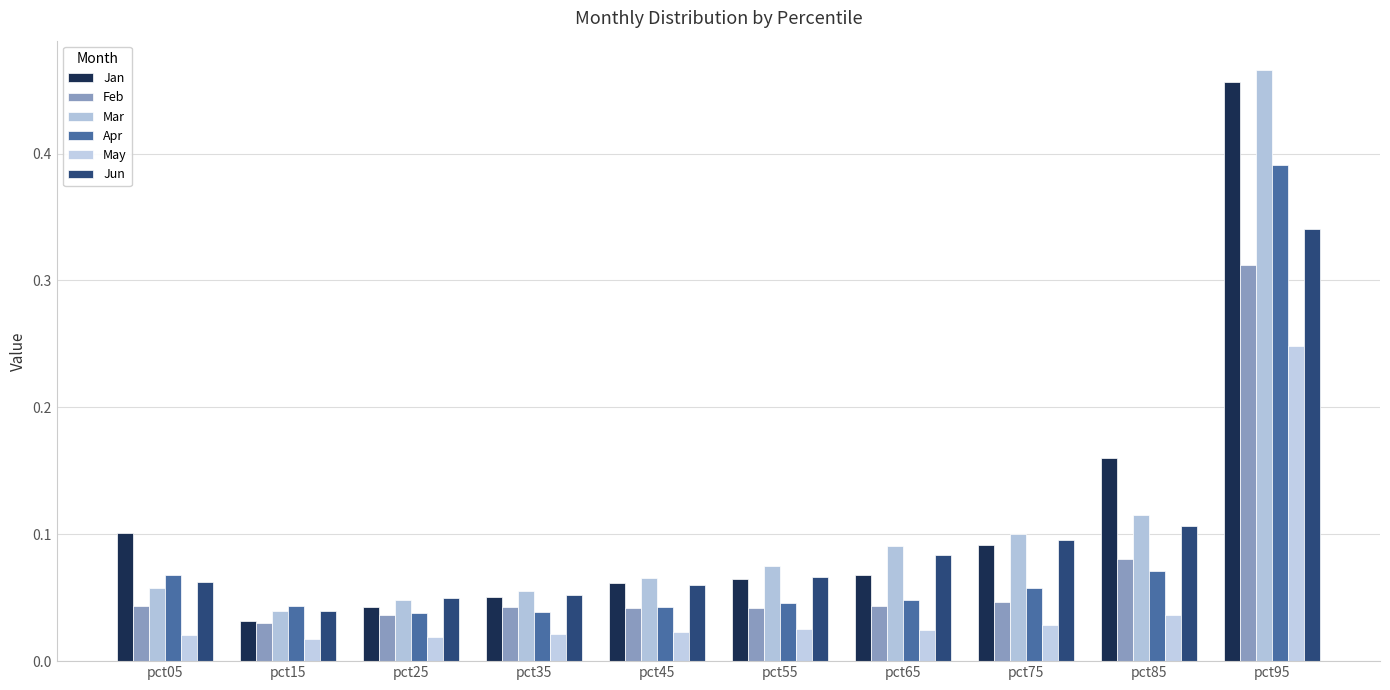

At how many categories does at least one series exceed 0?

10